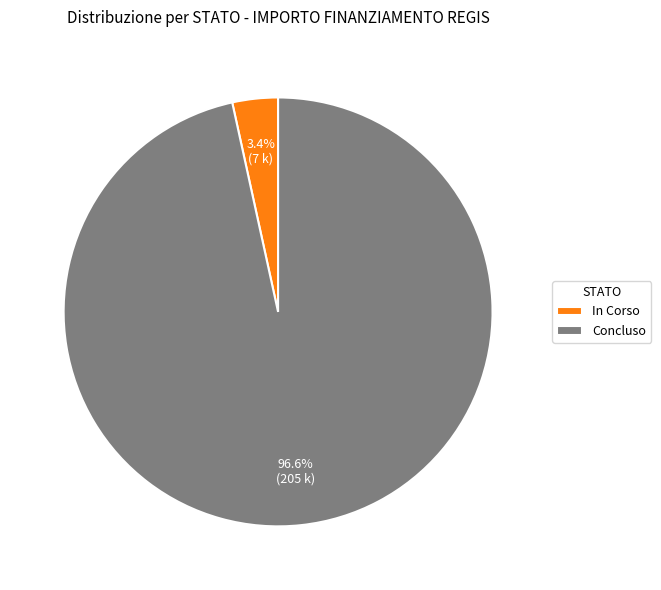

Is there any slice that represents more than half of the pie?

Yes